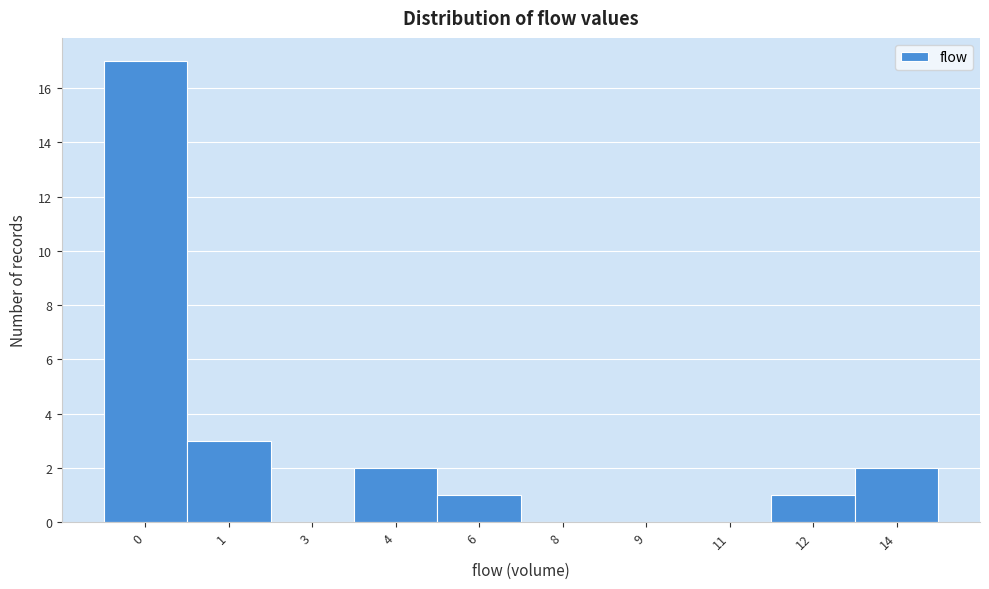

Reading left to right, extract all data points from this chart.

0=17	1=3	3=0	4=2	6=1	8=0	9=0	11=0	12=1	14=2